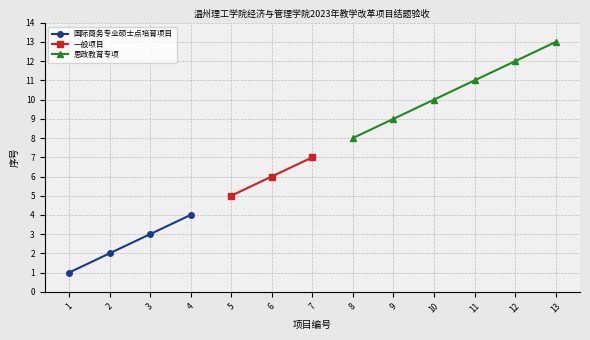

What is the sum of all 国际商务专业硕士点培育项目 values?

10